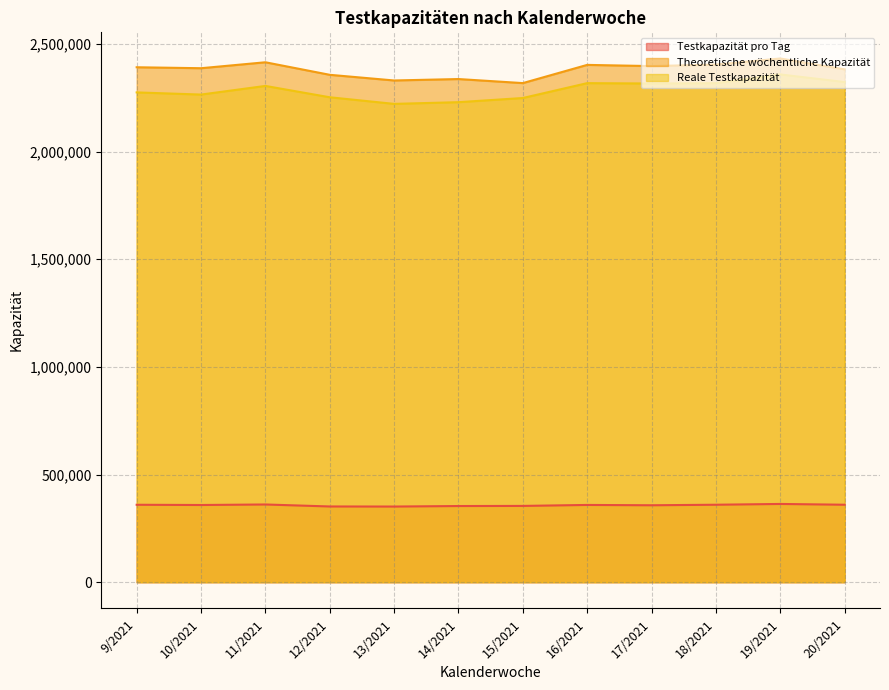

How many lines are shown in the chart?

3